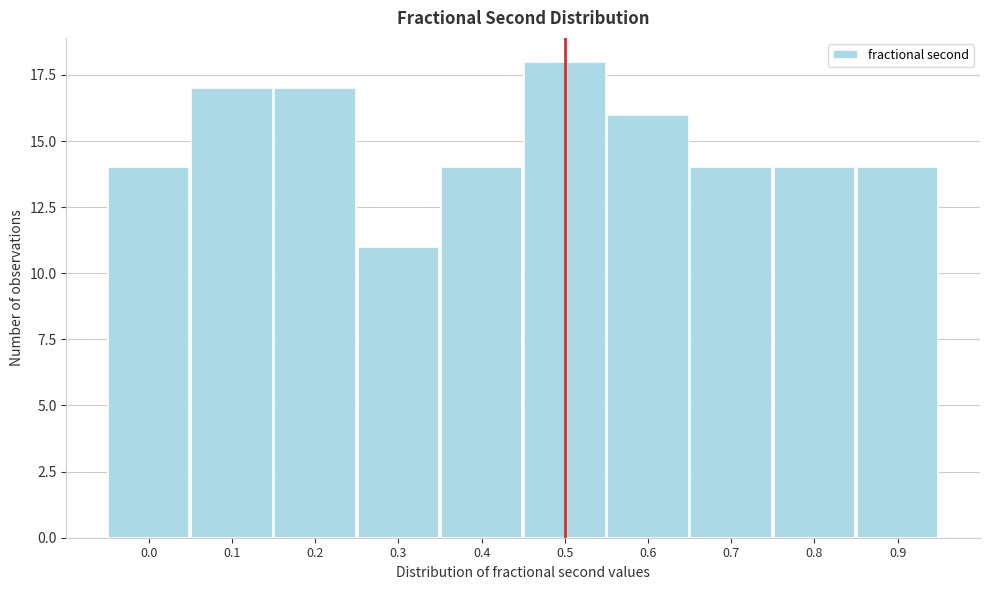

Reading left to right, what are all the values shown in this chart?

14	17	17	11	14	18	16	14	14	14